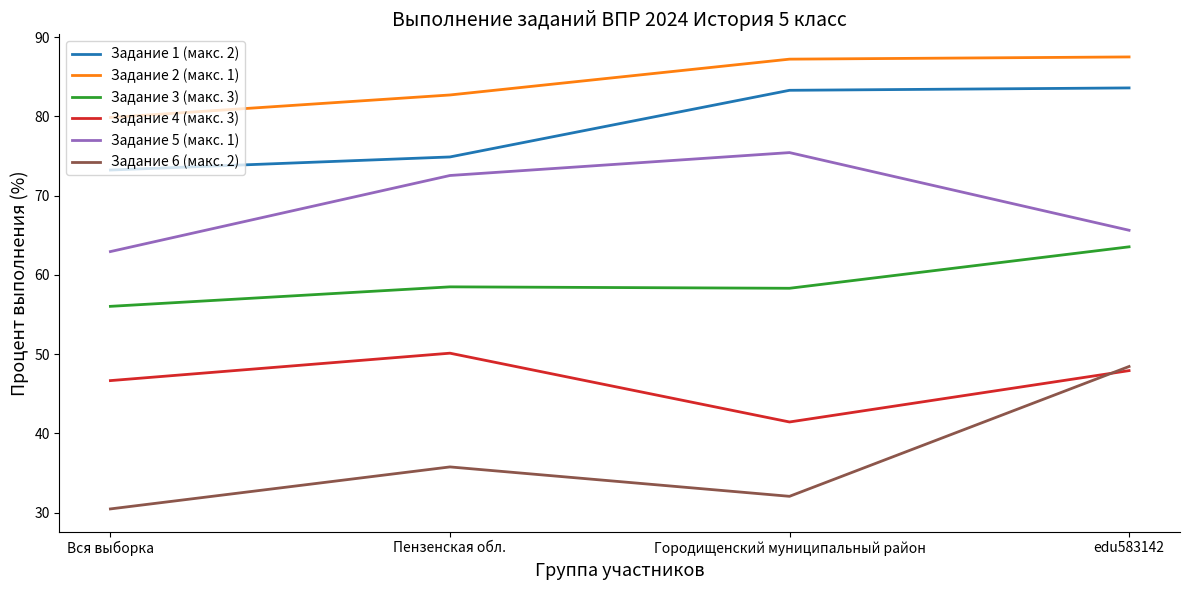

What is the total value across all series at Вся выборка?

349.2